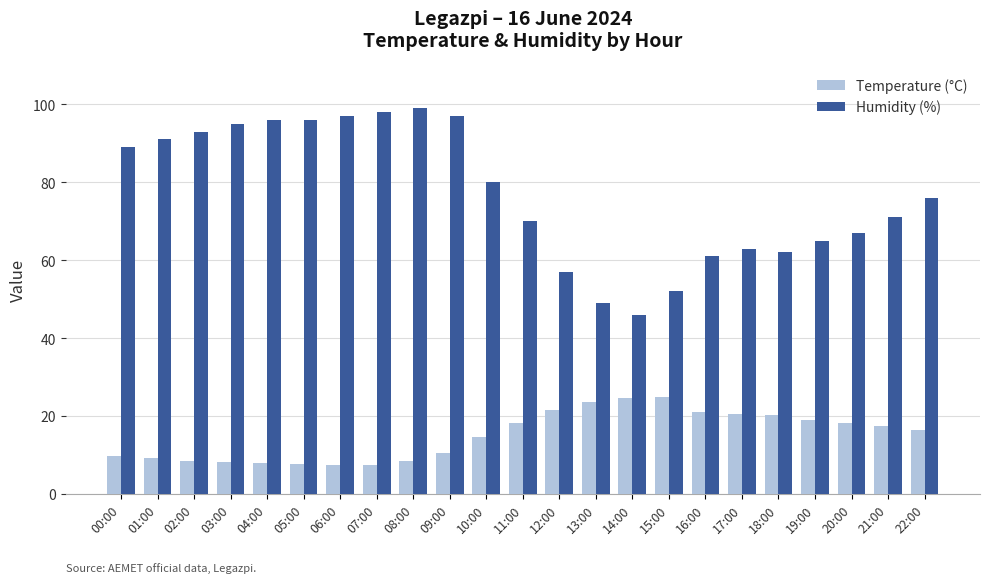

Which series has the widest spread of values?

Humidity (%)